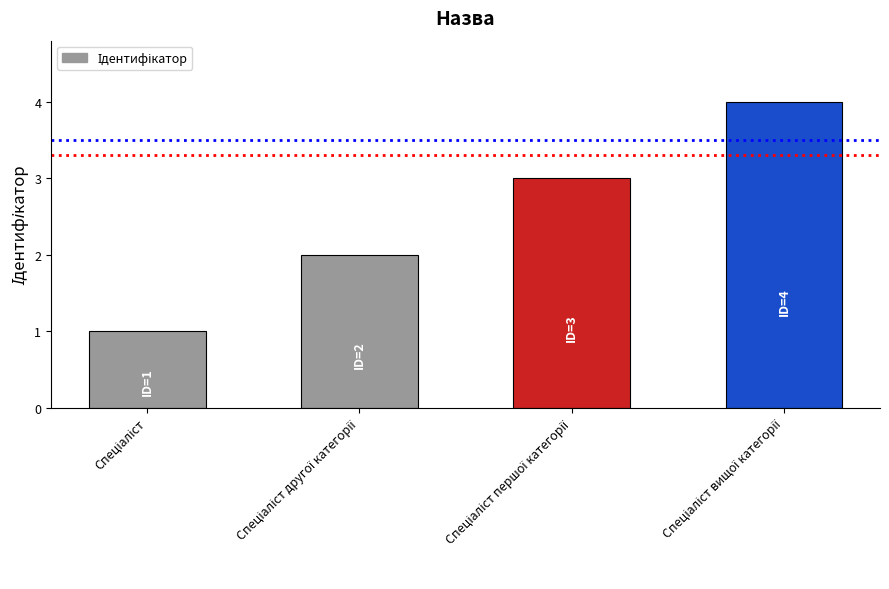

What is the value of the 3rd bar from the left?

3